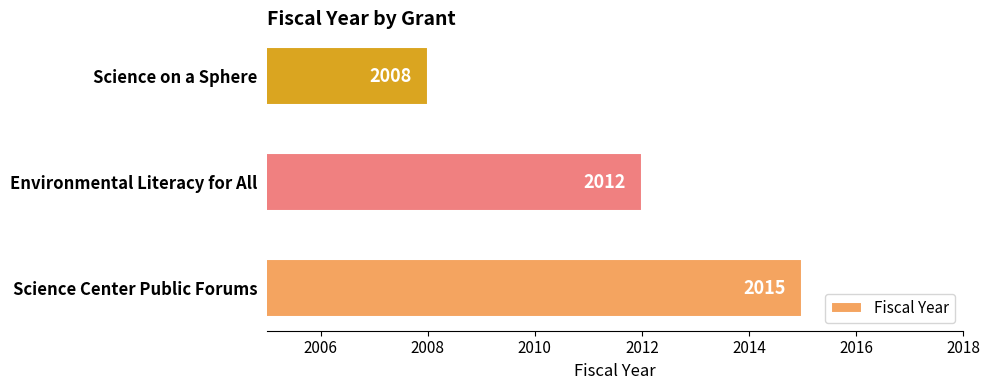

How many bars are there in total?

3